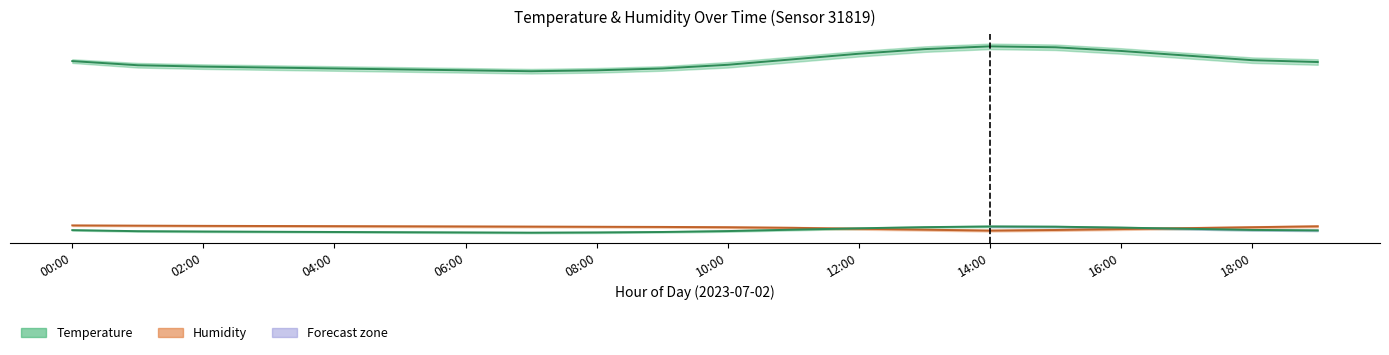

Between 08:00 and 02:00, which is larger?

02:00